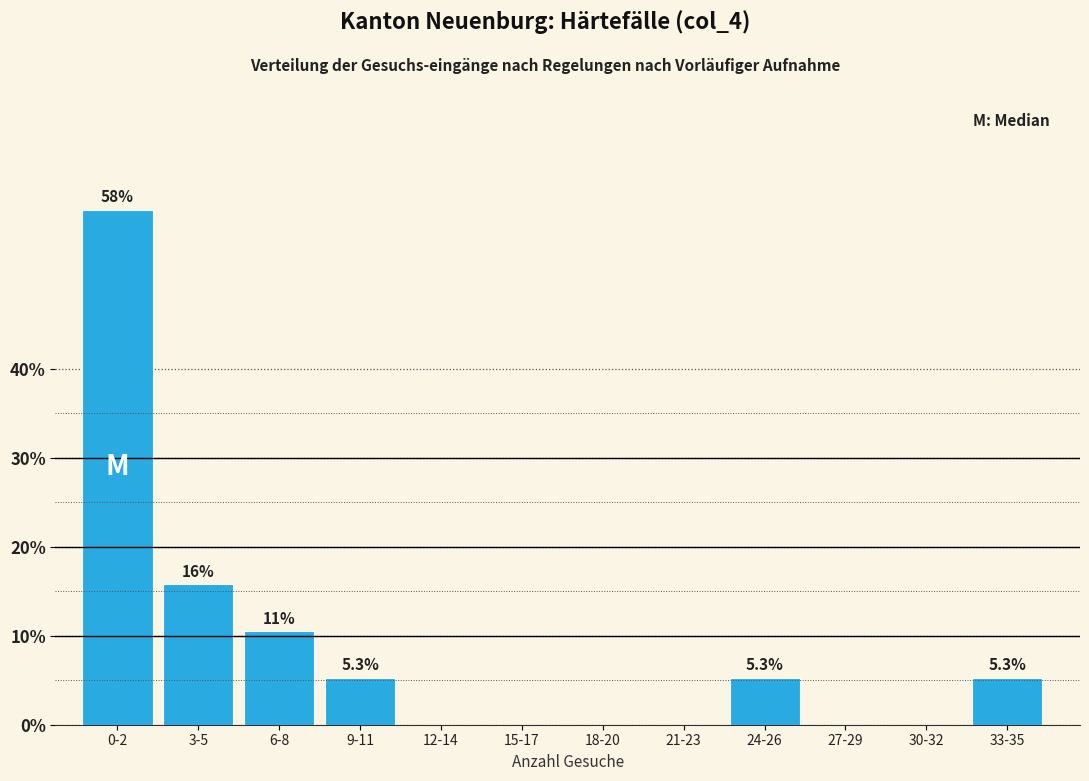

Reading left to right, extract all data points from this chart.

0-2=57.9	3-5=15.8	6-8=10.5	9-11=5.3	12-14=0.0	15-17=0.0	18-20=0.0	21-23=0.0	24-26=5.3	27-29=0.0	30-32=0.0	33-35=5.3